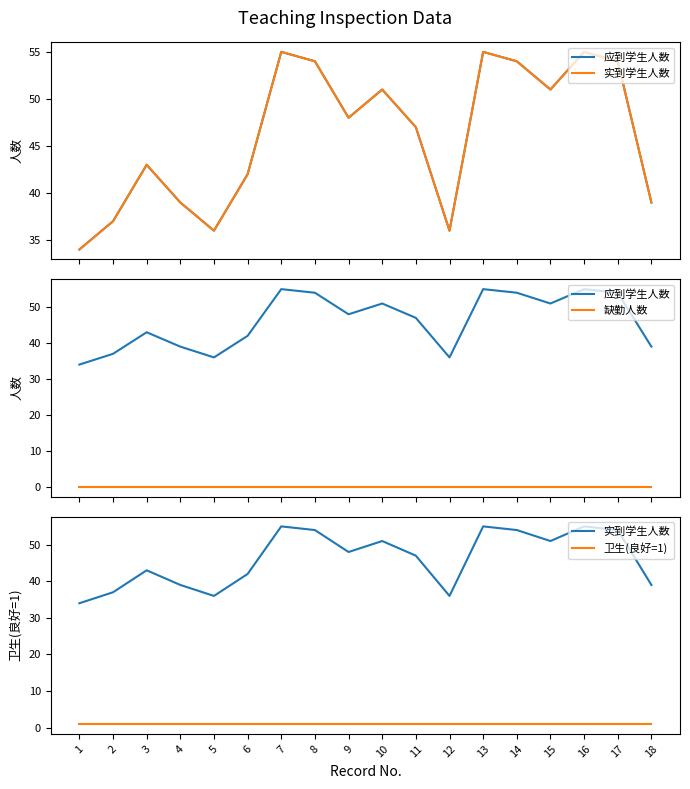

How many values in the 应到学生人数 series exceed 48?

8